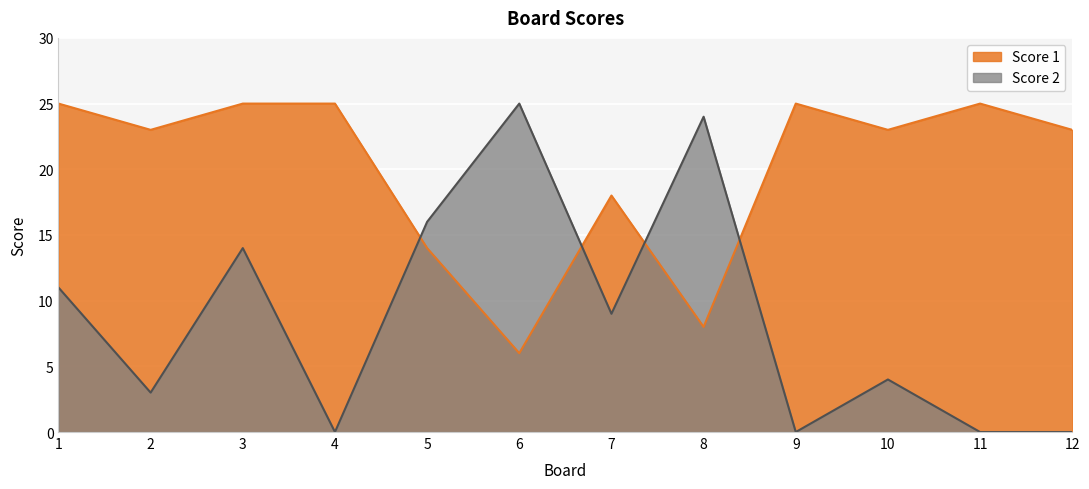

What is the sum of the Score 1 values at 1 and 3?

50